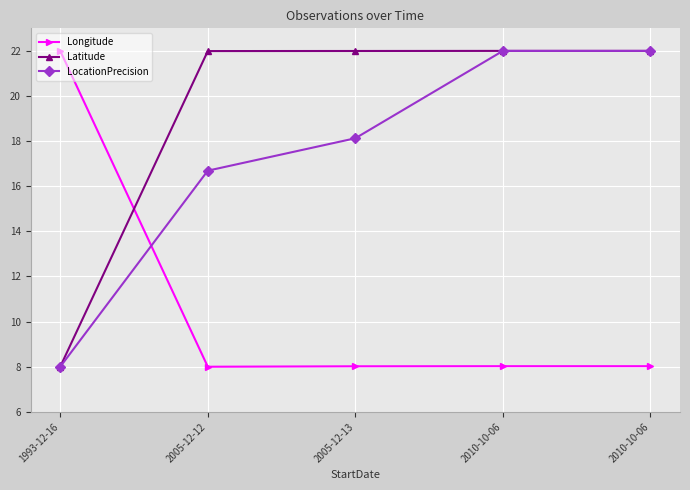

Which series has the largest range (max minus min)?

Longitude